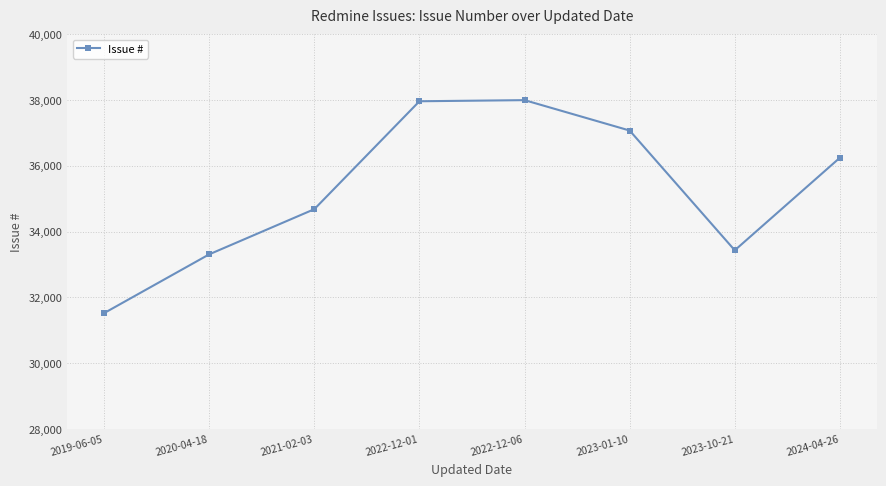

How many interior local peaks (higher than both neighbors) does the data have?

1